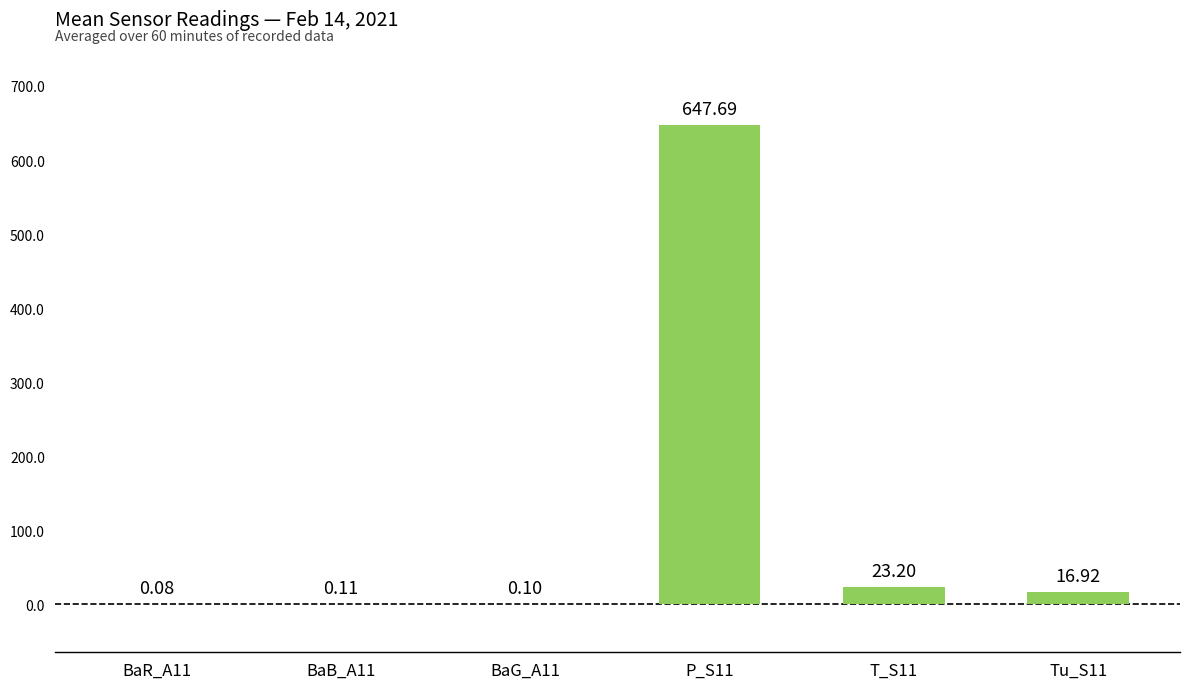

What is the change in value from BaR_A11 to T_S11?

+23.1